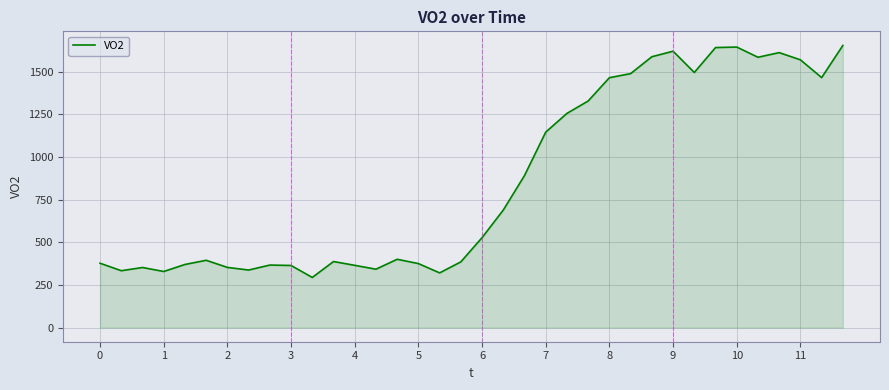

What is the maximum value shown in the chart?

1652.8